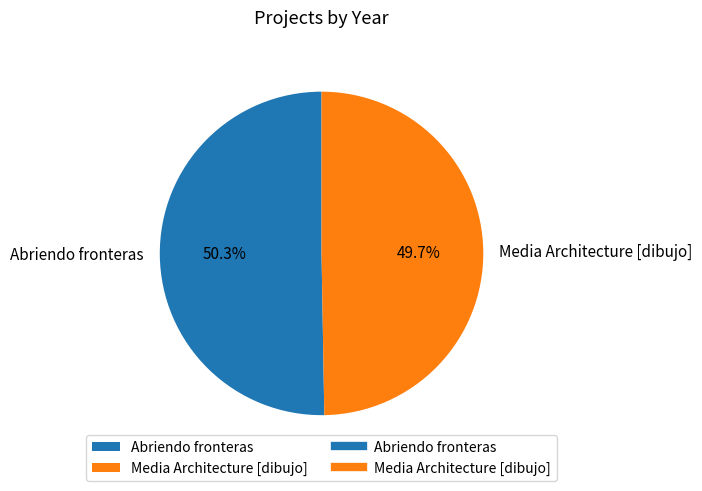

What percentage do Abriendo fronteras and Media Architecture [dibujo] together represent?

100.0%